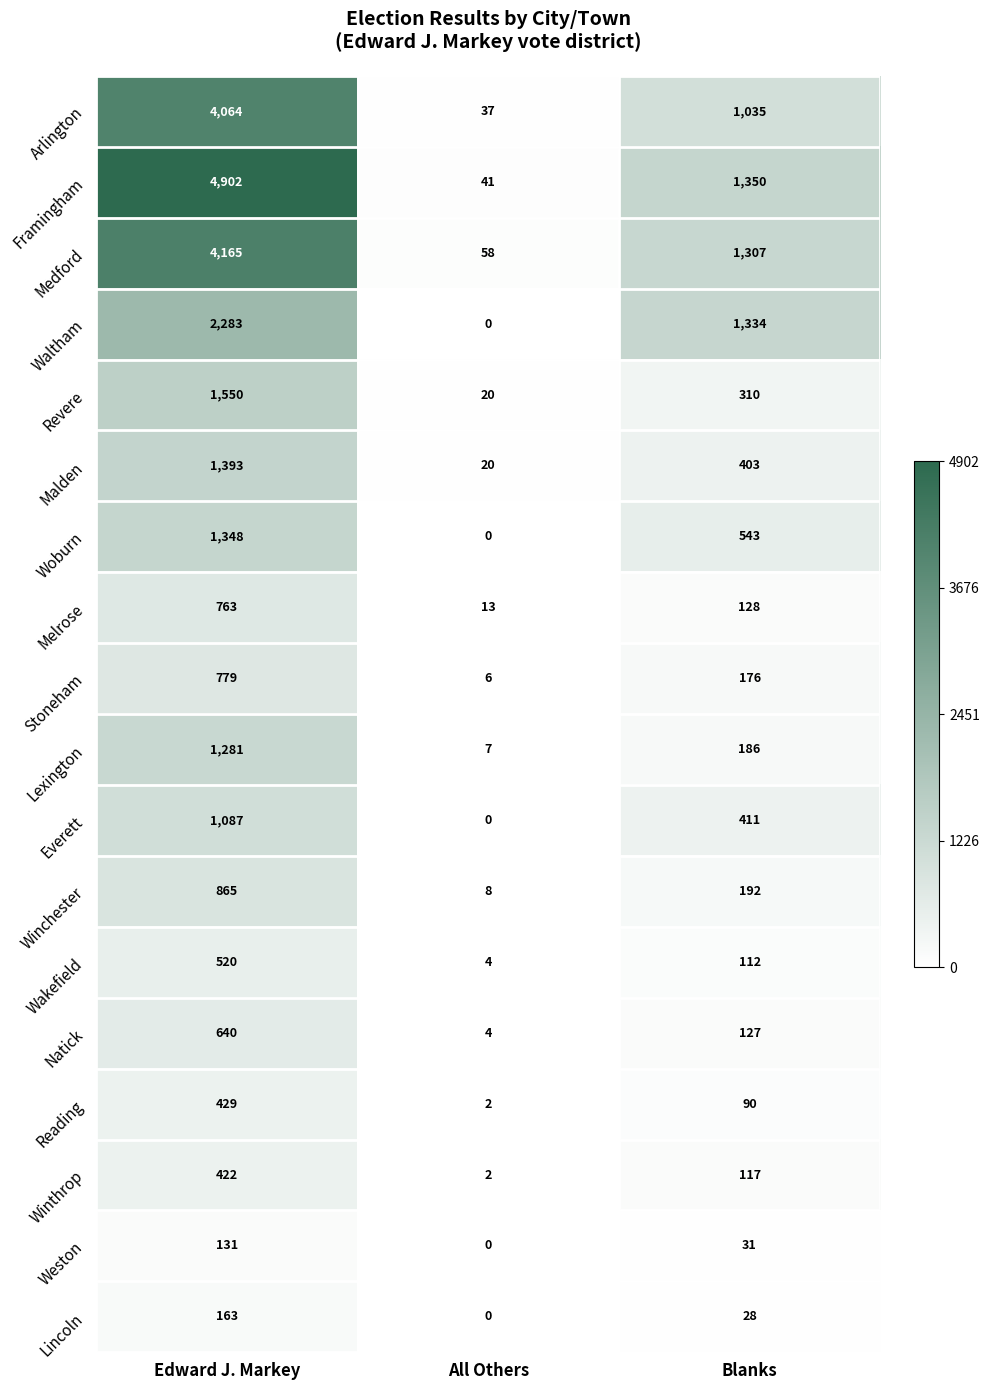

Which label corresponds to the smallest value in the chart?

All Others